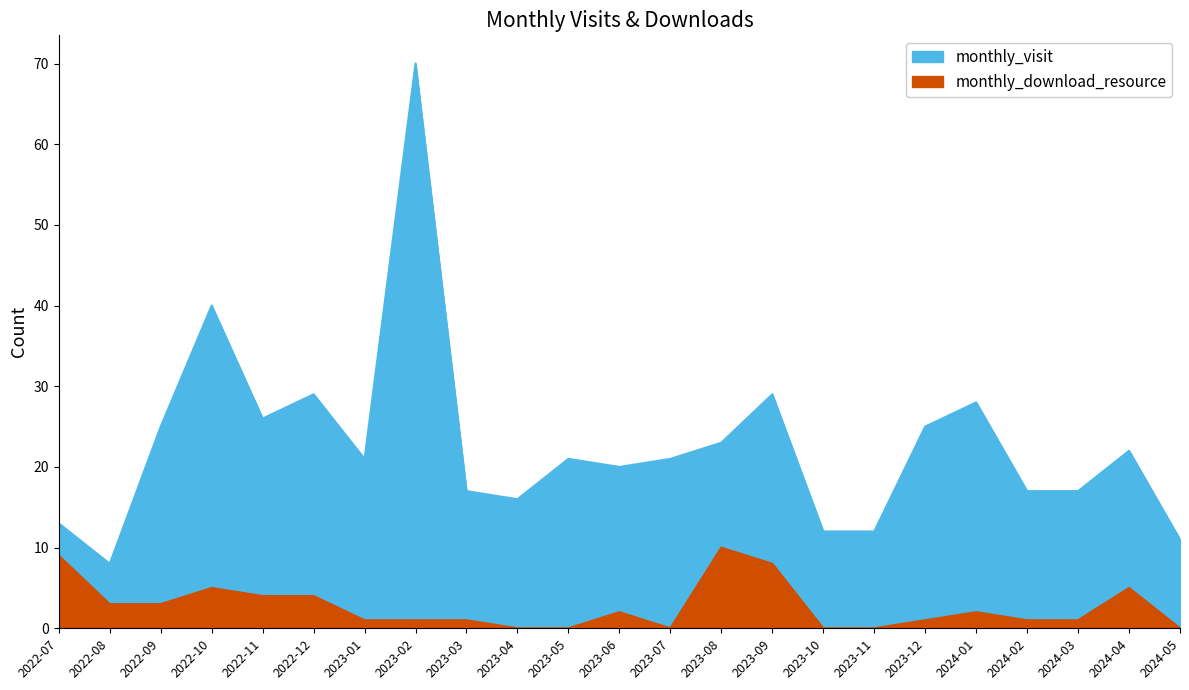

Which series has the largest total across all categories?

monthly_visit